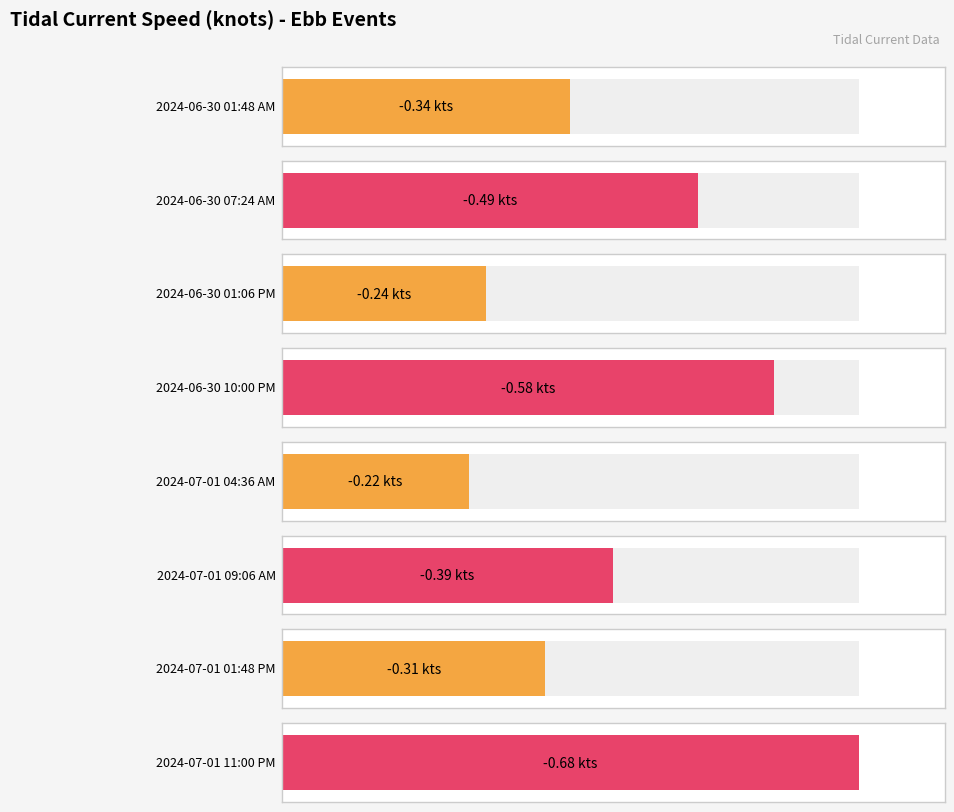

What position from the right is 2024-07-01 09:06 AM?

3